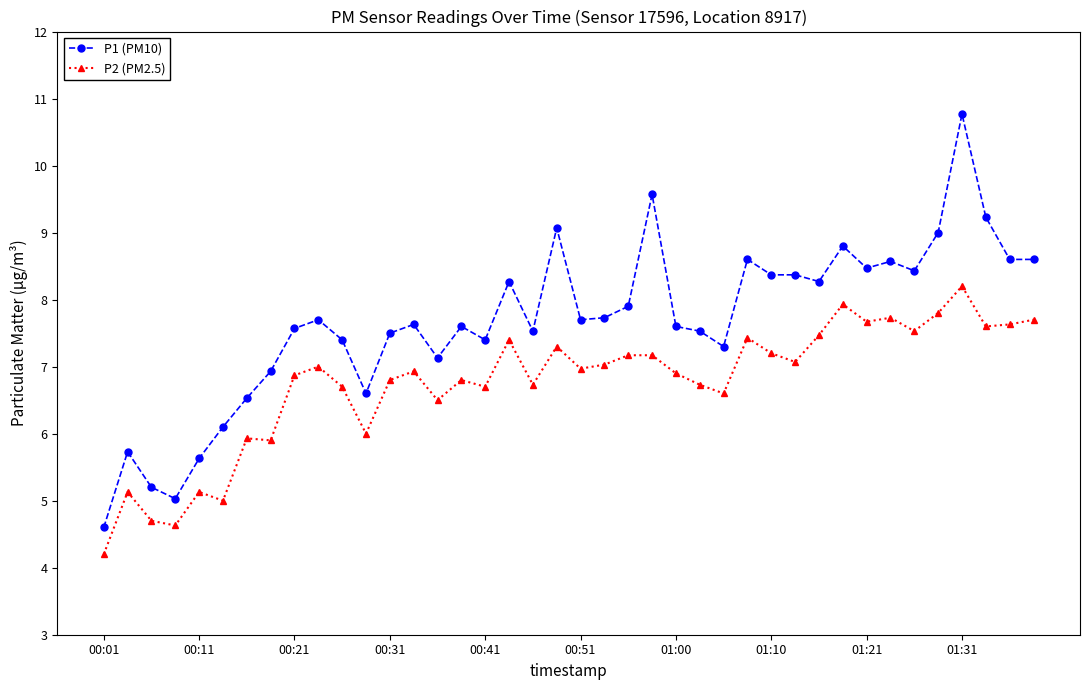

What is the value of the P1 (PM10) point at the 34th from the left?

8.6